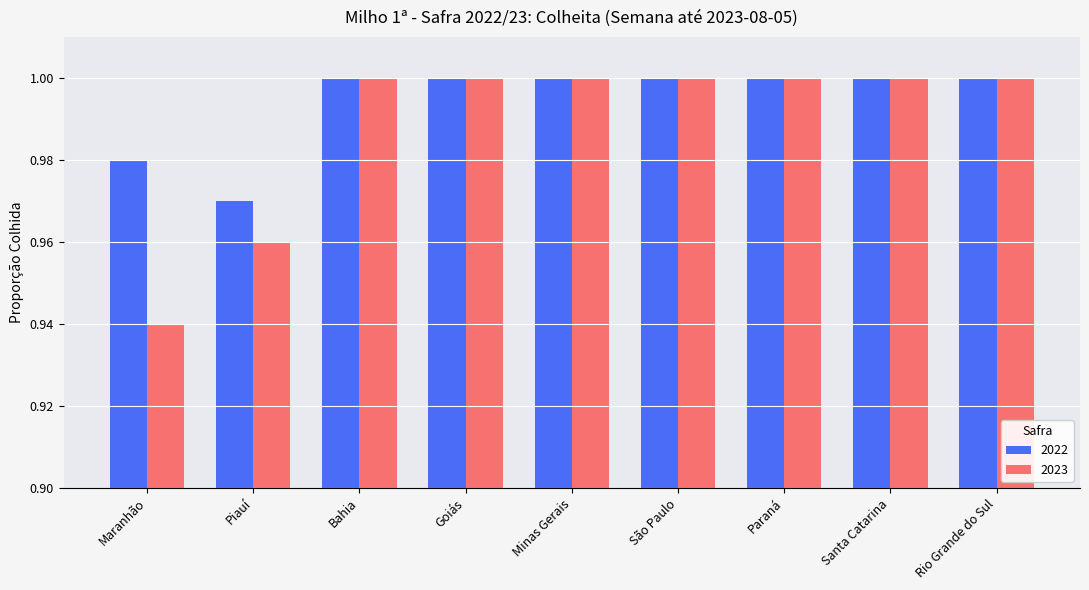

At which label does 2023 reach its minimum?

Maranhão